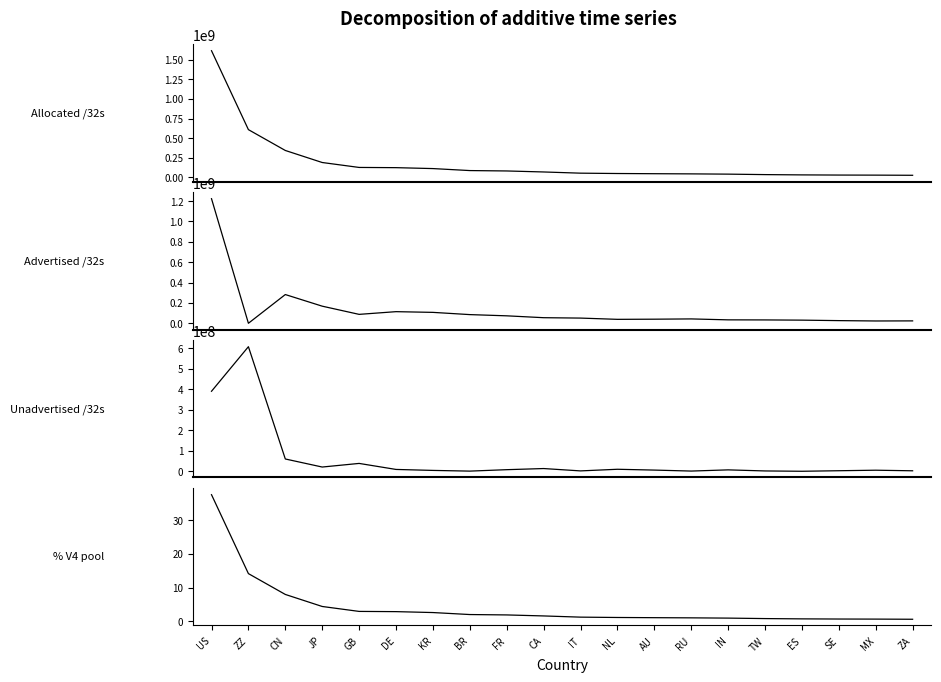

Reading left to right, list all the values displayed in this chart.

Allocated /32s: US=1614052704.0	ZZ=608582664.0	CN=343168000.0	JP=189880064.0	GB=127013448.0	DE=124209408.0	KR=112500736.0	BR=87137792.0	FR=82177392.0	CA=69342464.0	IT=54028608.0	NL=49671968.0	AU=47159296.0	RU=45031296.0	IN=41708544.0	TW=35709952.0	ES=32044096.0	SE=29979944.0	MX=29015296.0	ZA=27055616.0
Advertised /32s: US=1223049216.0	ZZ=321792.0	CN=282310656.0	JP=168276992.0	GB=87785216.0	DE=114326016.0	KR=107361920.0	BR=85437184.0	FR=73485312.0	CA=55119360.0	IT=51271936.0	NL=38963840.0	AU=40433664.0	RU=43090432.0	IN=33951488.0	TW=33189632.0	ES=31086336.0	SE=26408448.0	MX=22912256.0	ZA=23773952.0
Unadvertised /32s: US=391003488.0	ZZ=608260872.0	CN=60857344.0	JP=21603072.0	GB=39228232.0	DE=9883392.0	KR=5138816.0	BR=1700608.0	FR=8692080.0	CA=14223104.0	IT=2756672.0	NL=10708128.0	AU=6725632.0	RU=1940864.0	IN=7757056.0	TW=2520320.0	ES=957760.0	SE=3571496.0	MX=6103040.0	ZA=3281664.0
% V4 pool: US=37.6	ZZ=14.2	CN=8.0	JP=4.4	GB=3.0	DE=2.9	KR=2.6	BR=2.0	FR=1.9	CA=1.6	IT=1.3	NL=1.2	AU=1.1	RU=1.0	IN=1.0	TW=0.8	ES=0.7	SE=0.7	MX=0.7	ZA=0.6